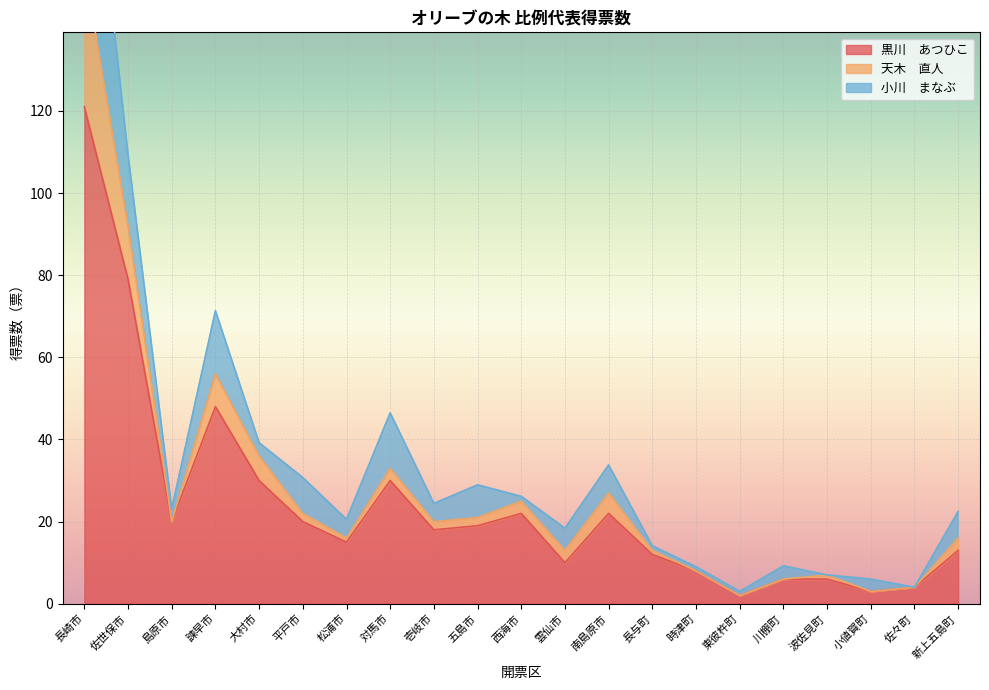

Which has a higher value, 諫早市 or 大村市?

諫早市